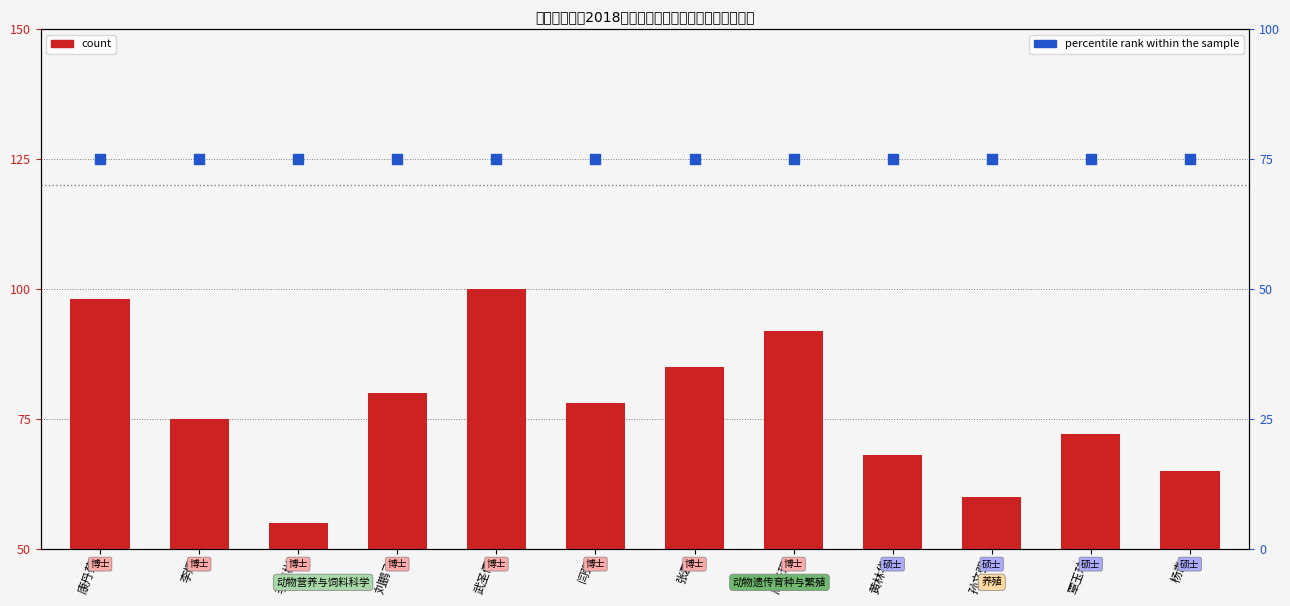

At which category is the sum across all series the highest?

武圣儒